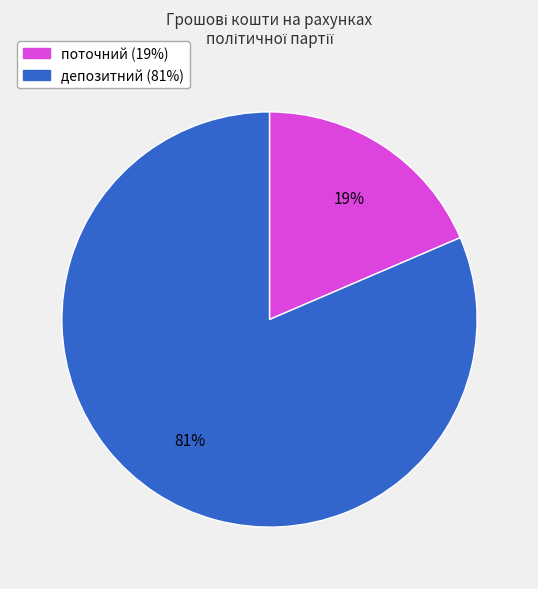

To the nearest percent, what is the average slice percentage?

50%